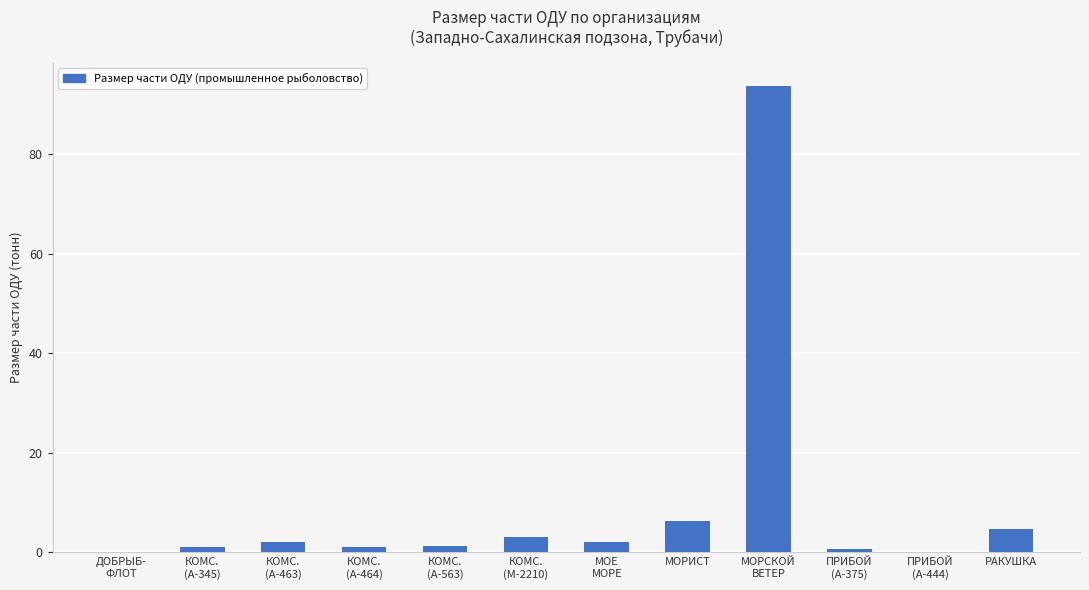

What is the greatest value displayed?

93.6